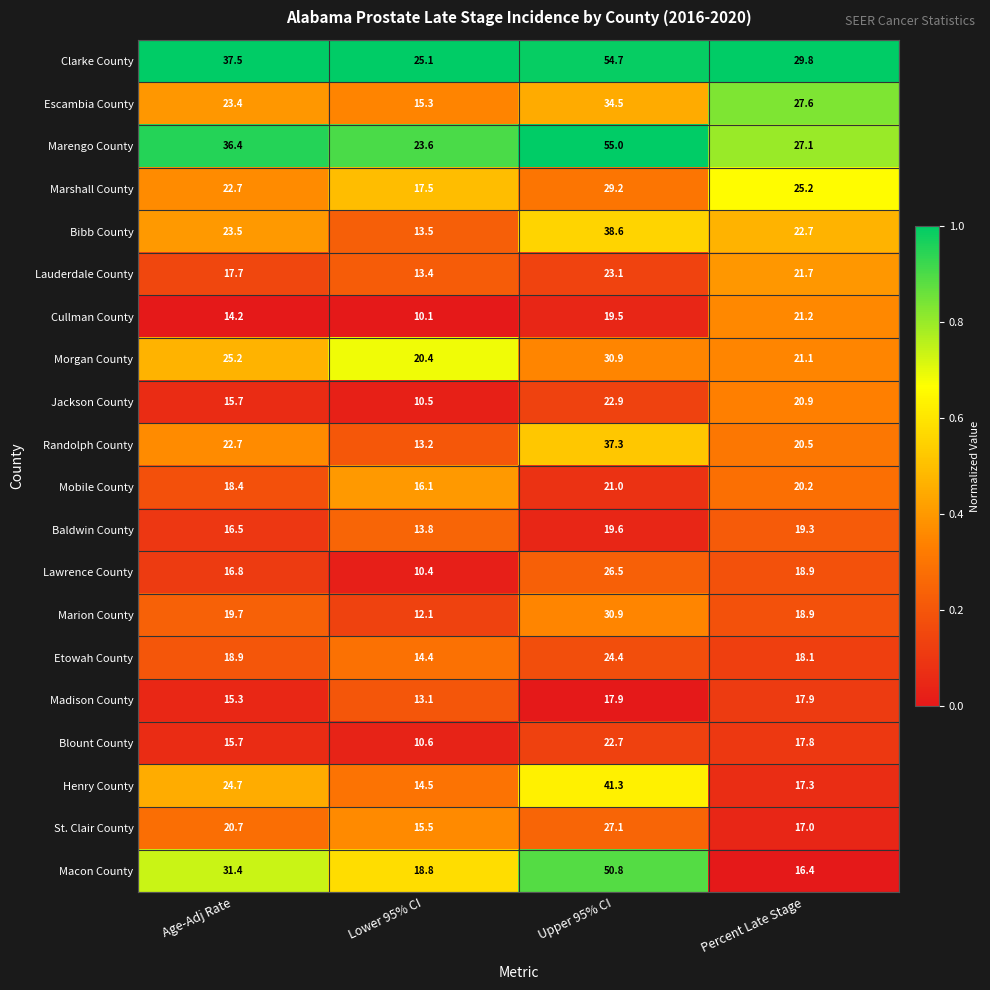

What is the total value across all series at Lower 95% CI?

301.9